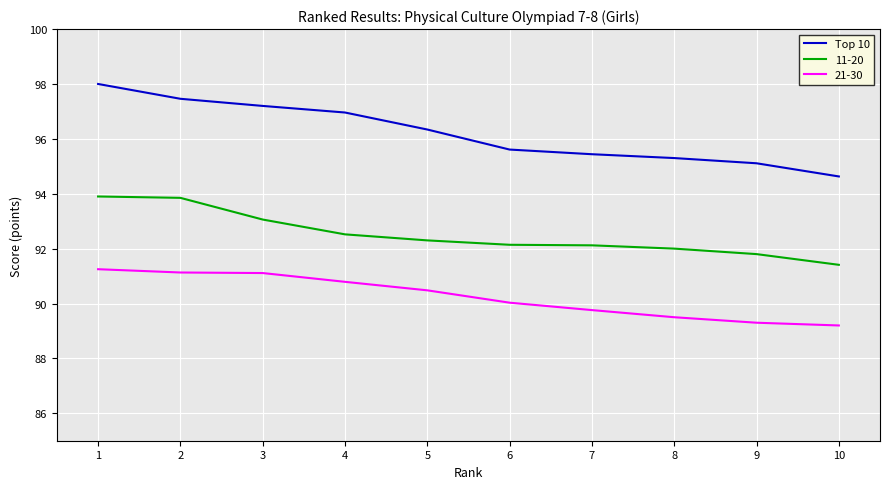

Between 1 and 4, which series saw the biggest shift?

11-20